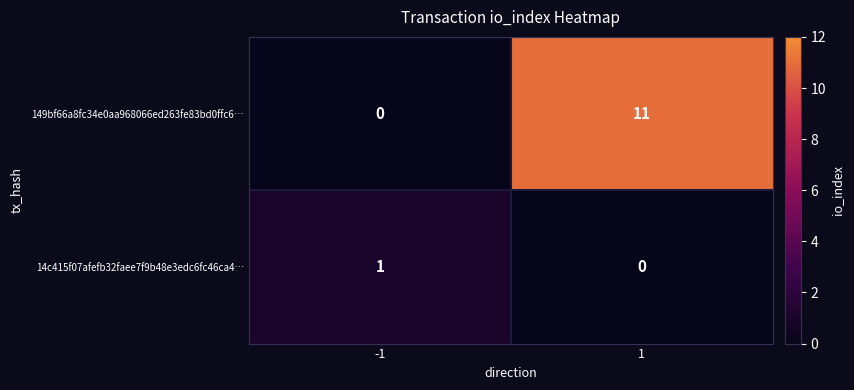

List the series in order of their peak value, lowest first.

14c415f07afefb32faee7f9b48e3edc6fc46ca4…, 149bf66a8fc34e0aa968066ed263fe83bd0ffc6…